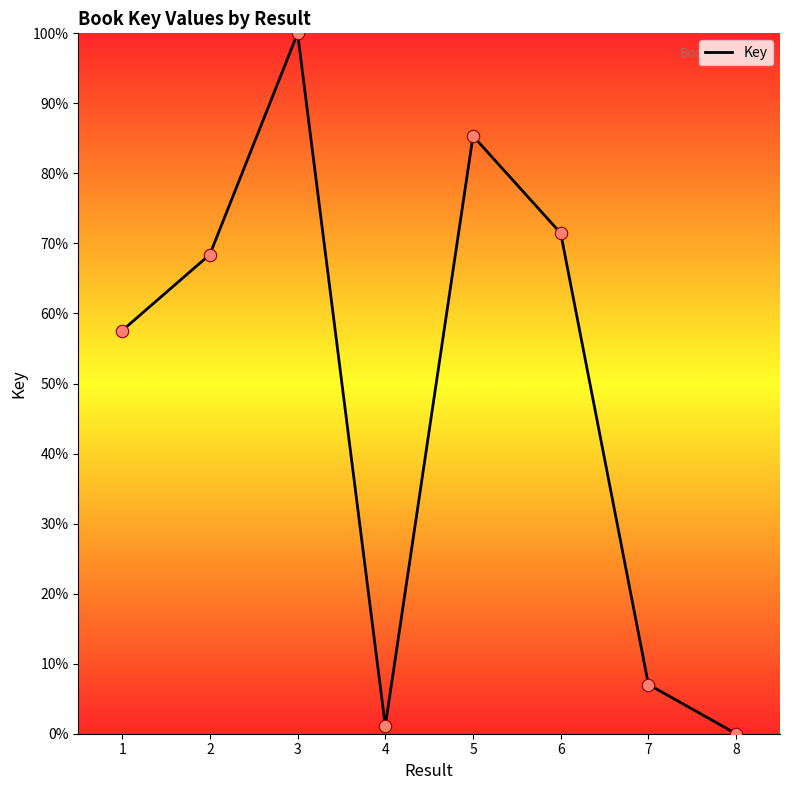

Between 2 and 4, which is larger?

2